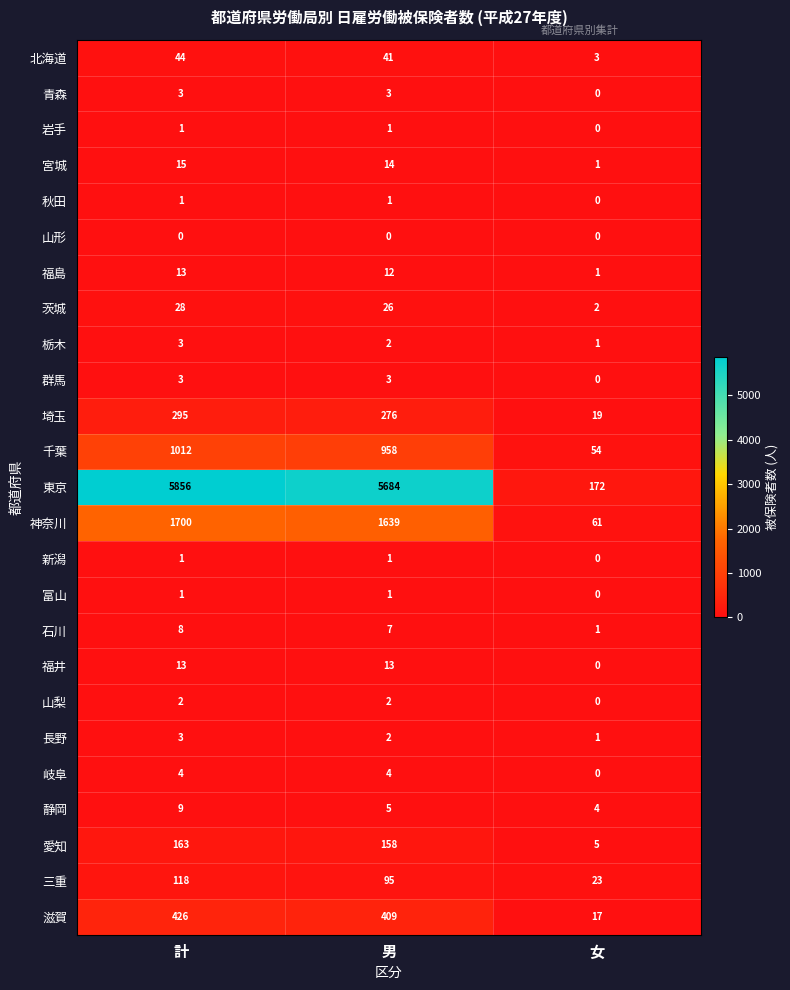

The value of 茨城 at 計 is 15. True or false?

False